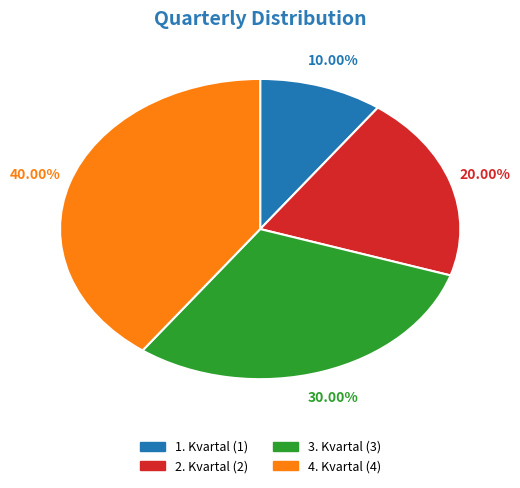

To the nearest percent, what is the combined percentage of 1. Kvartal and 2. Kvartal?

30%